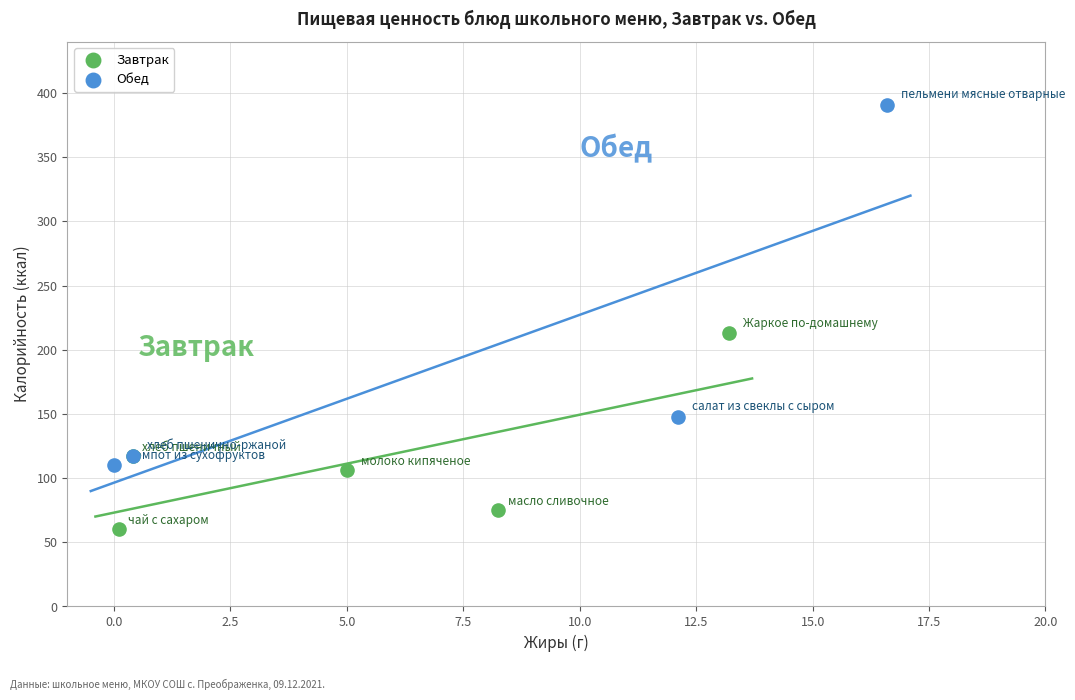

Which series contains the lowest Y value?

Завтрак